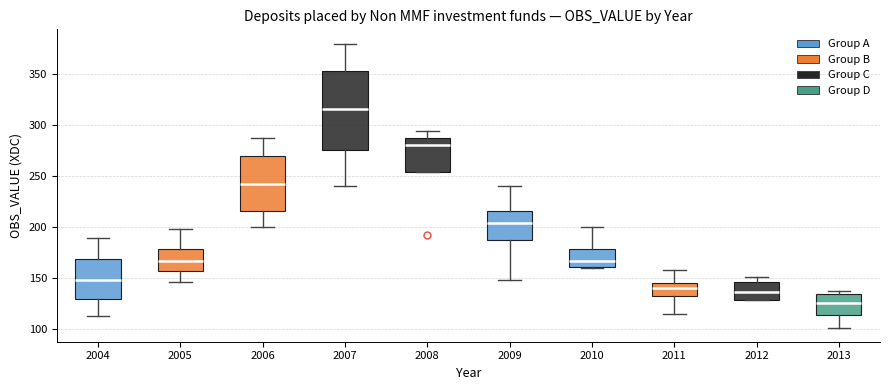

Comparing the boxes themselves (not the whiskers), which one is the tallest?

2007